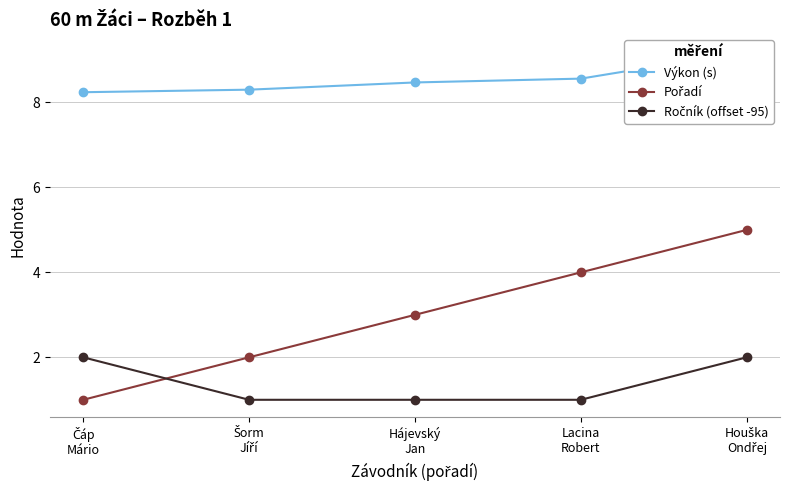

At which category is the sum across all series the highest?

Houška
Ondřej